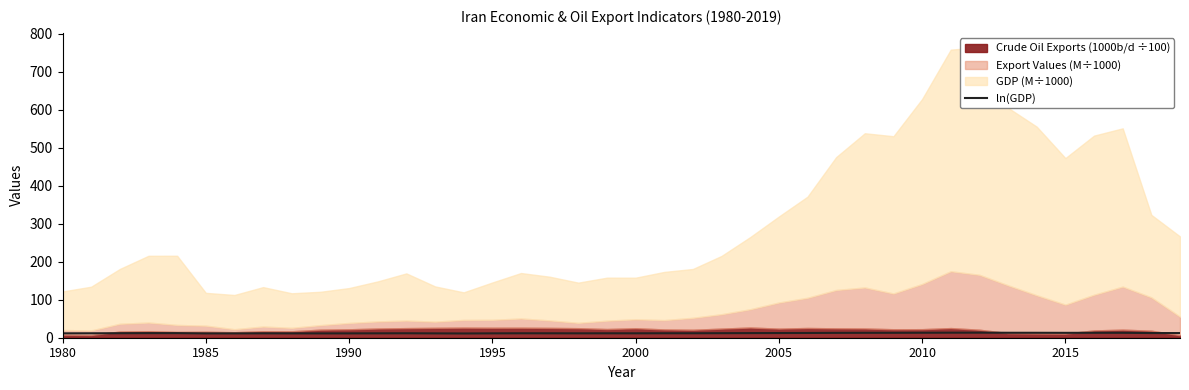

What position from the right is 18?

22